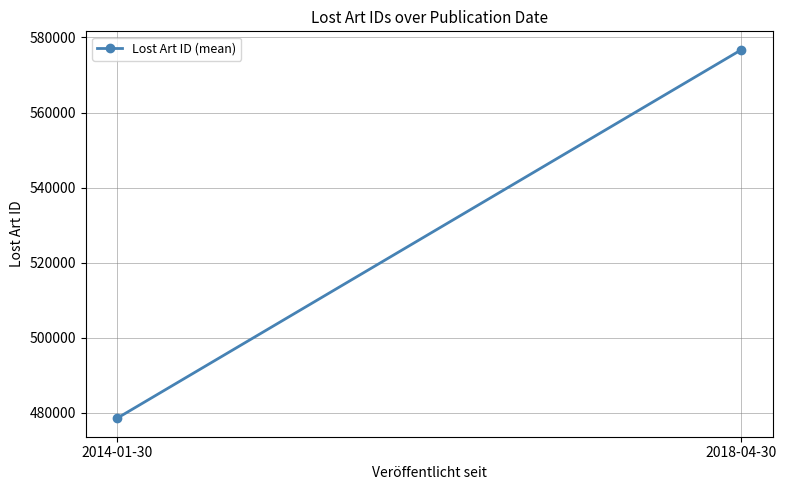

What is the label of the 1st point from the right?

2018-04-30